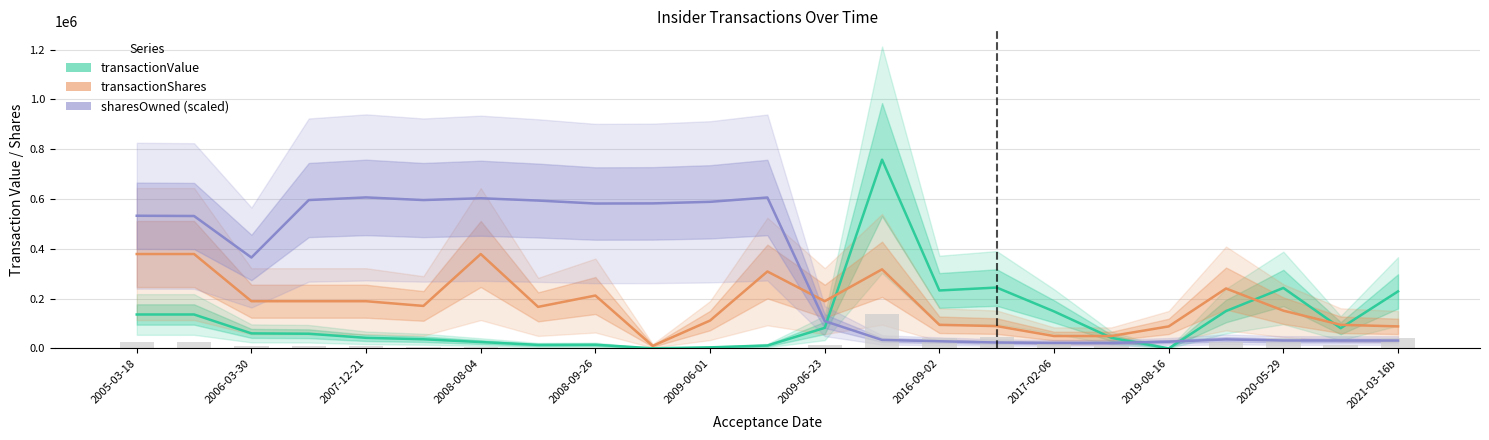

What is the average value of the transactionShares series?

180047.5